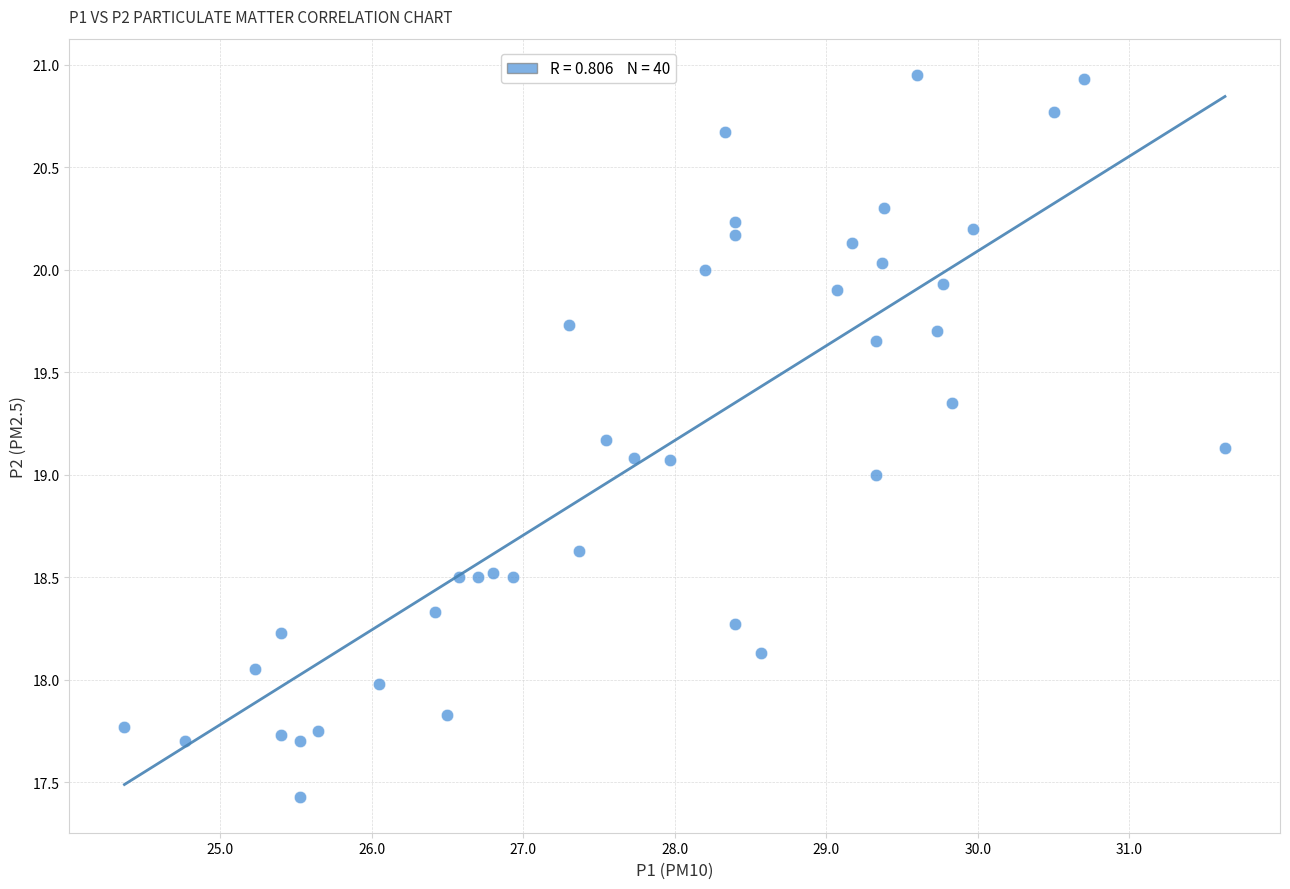

What is the range of X values (max minus min)?

7.3